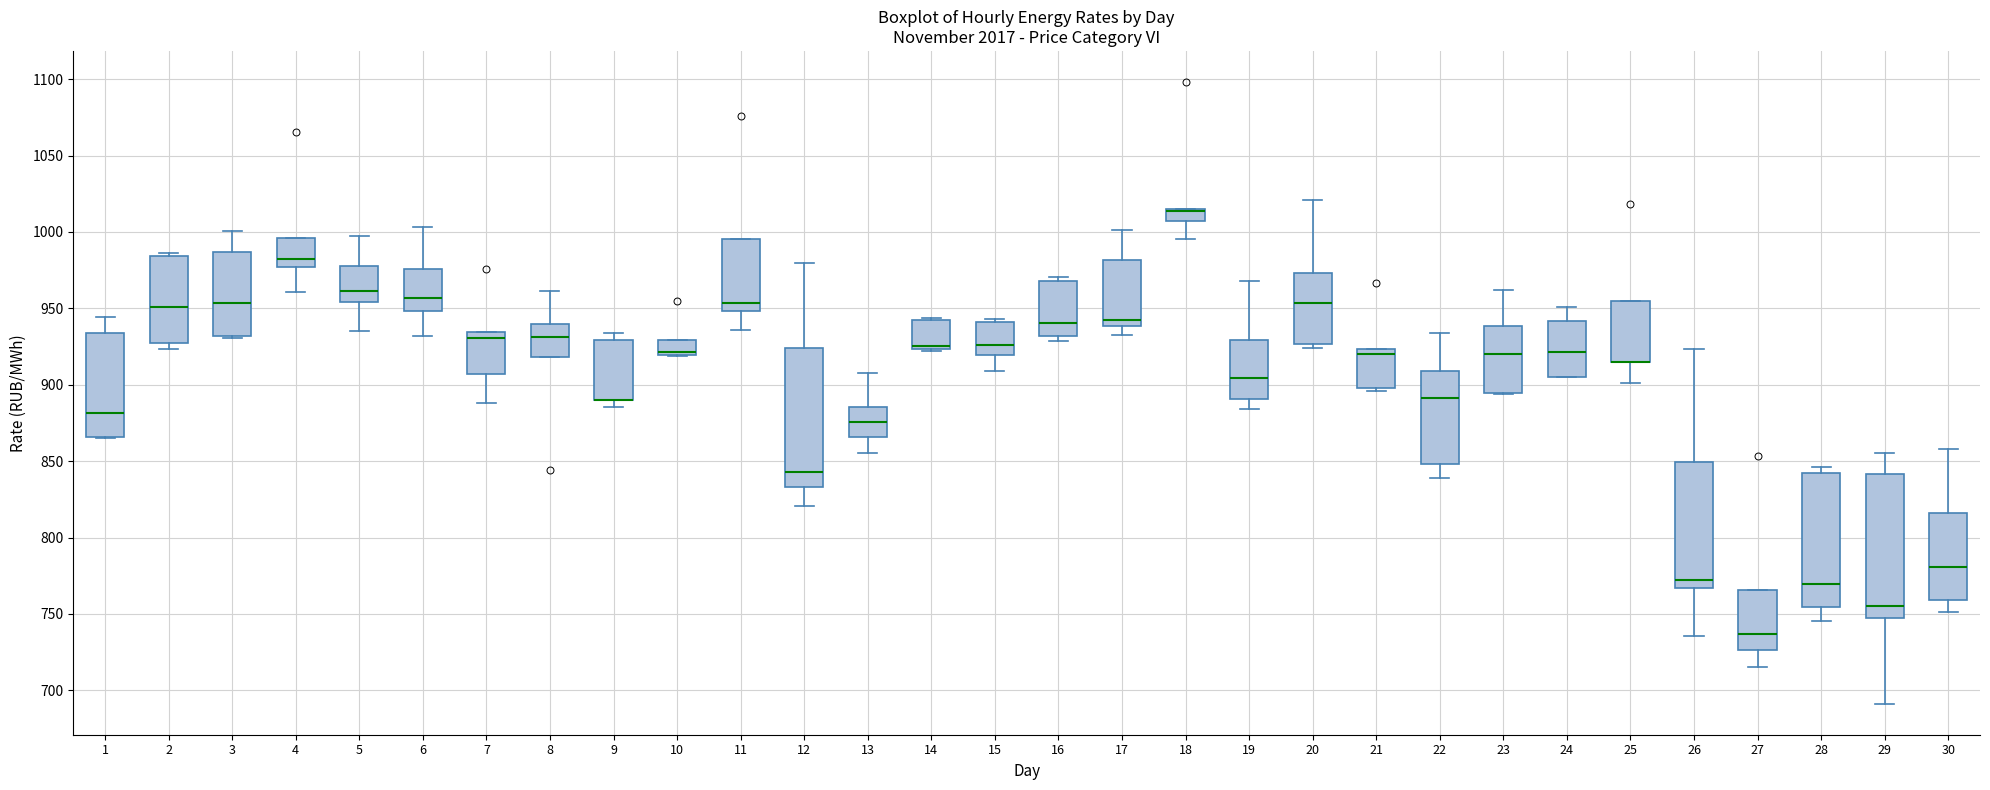

Reading left to right, transcribe this box plot: for each box, give where its median line is, the range the box spans, and where its two whiskers end, as read against the y-axis. The values are not printed on the chart, so give them approximately, as read against the axis.

1: median 880, box 865 to 935, whiskers 865 to 945
2: median 950, box 930 to 985, whiskers 925 to 985 (just above the box's upper edge)
3: median 955, box 930 to 985, whiskers 930 to 1000
4: median 980, box 975 to 995, whiskers 960 to 995
5: median 960, box 955 to 980, whiskers 935 to 995
6: median 955, box 950 to 975, whiskers 930 to 1005
7: median 930, box 905 to 935, whiskers 890 to 935
8: median 930, box 920 to 940, whiskers 920 to 960
9: median 890 (drawn on the box's lower edge), box 890 to 930, whiskers 885 to 935
10: median 920 (just above the box's lower edge), box 920 to 930, whiskers 920 to 930
11: median 955, box 950 to 995, whiskers 935 to 995
12: median 845, box 835 to 925, whiskers 820 to 980
13: median 875, box 865 to 885, whiskers 855 to 905
14: median 925 (just above the box's lower edge), box 925 to 945, whiskers 920 to 945
15: median 925, box 920 to 940, whiskers 910 to 945
16: median 940, box 930 to 970, whiskers 930 (just below the box's lower edge) to 970 (just above the box's upper edge)
17: median 945, box 940 to 980, whiskers 935 to 1000
18: median 1015 (drawn on the box's upper edge), box 1005 to 1015, whiskers 995 to 1015
19: median 905, box 890 to 930, whiskers 885 to 970
20: median 955, box 925 to 975, whiskers 925 (just below the box's lower edge) to 1020
21: median 920, box 900 to 925, whiskers 895 to 925
22: median 890, box 850 to 910, whiskers 840 to 935
23: median 920, box 895 to 940, whiskers 895 to 960
24: median 920, box 905 to 940, whiskers 905 to 950
25: median 915 (drawn on the box's lower edge), box 915 to 955, whiskers 900 to 955
26: median 770, box 765 to 850, whiskers 735 to 925
27: median 735, box 725 to 765, whiskers 715 to 765
28: median 770, box 755 to 840, whiskers 745 to 845
29: median 755, box 745 to 840, whiskers 690 to 855
30: median 780, box 760 to 815, whiskers 750 to 860